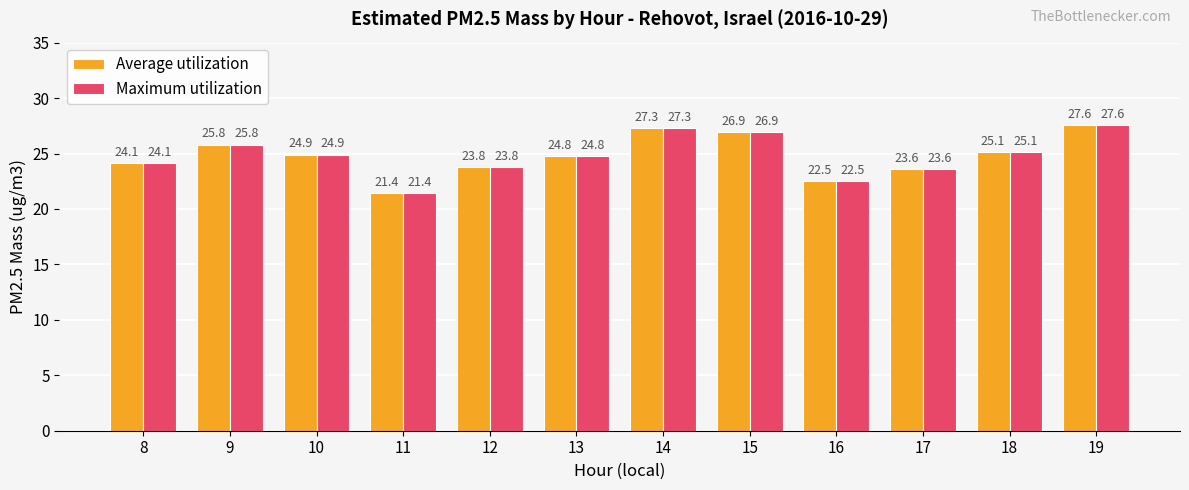

Count the number of data series in this chart.

2